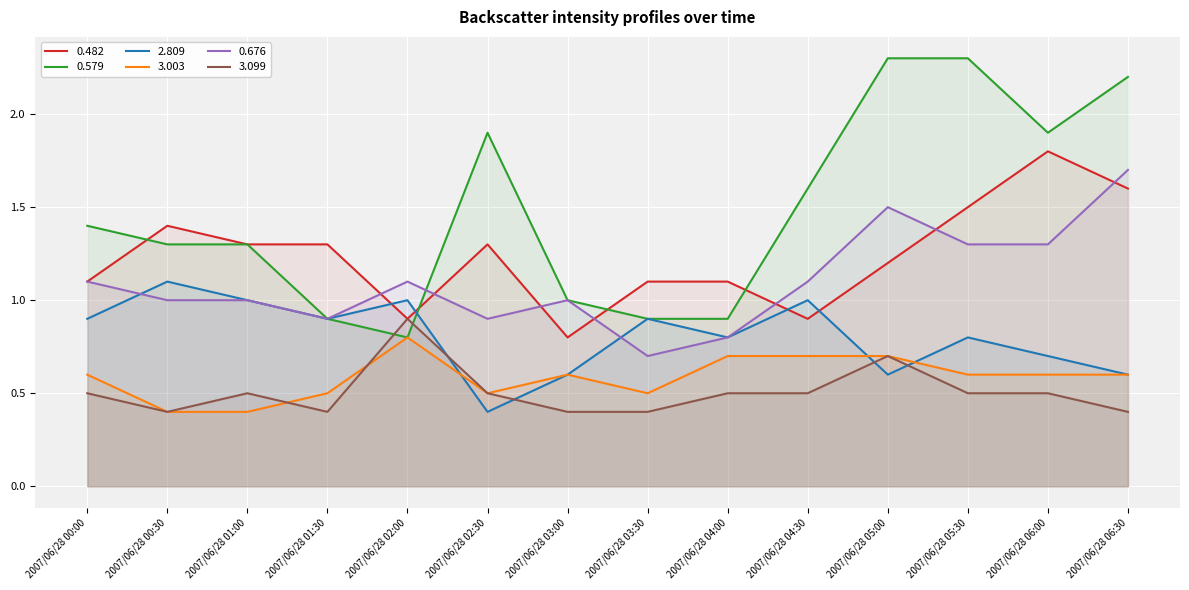

The value of 0.579 at 2007/06/28 02:30 is 1.2. True or false?

False